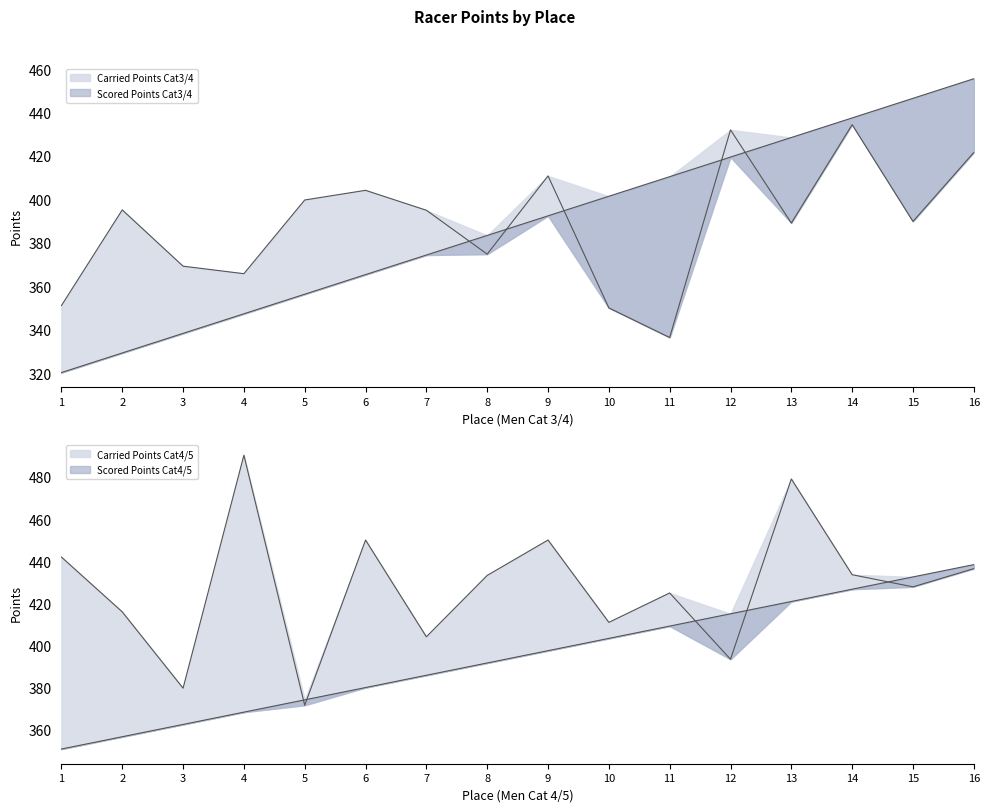

What is the sum of all Carried Points Cat4/5 values?

6841.7